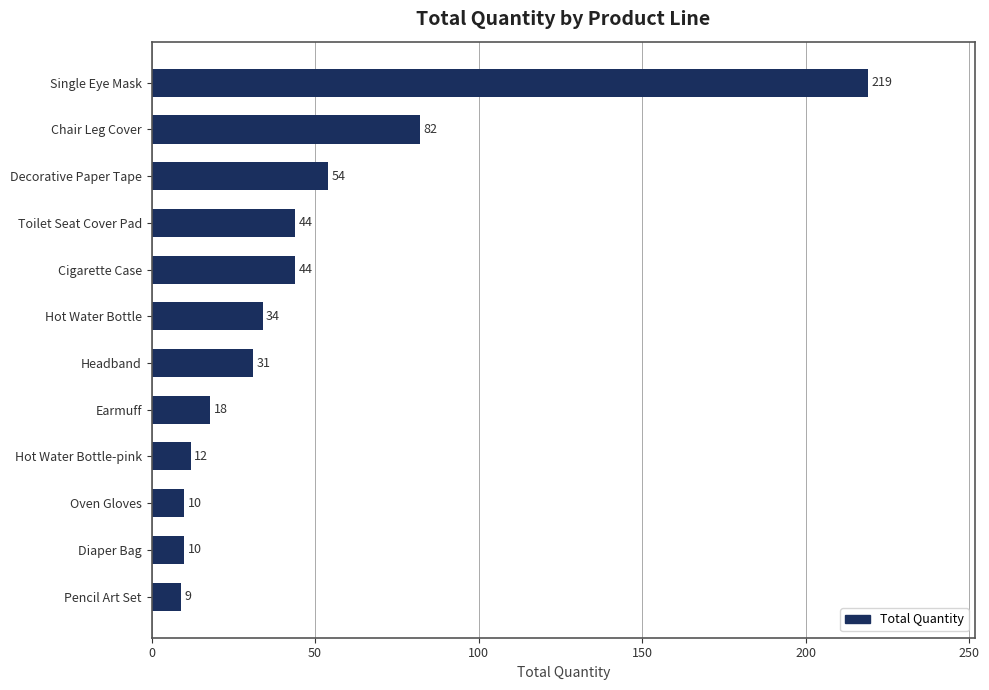

What is the minimum value shown in the chart?

9